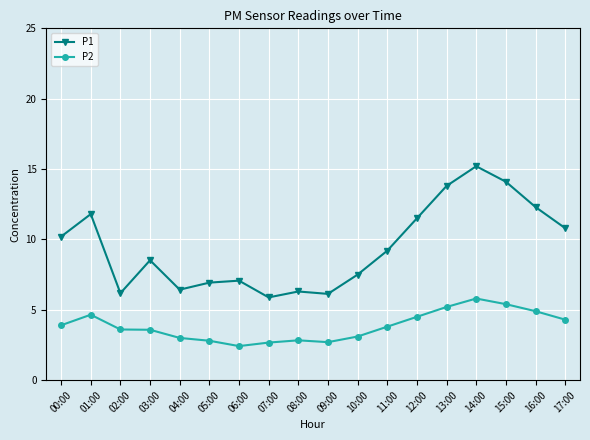

True or false: P1 and P2 intersect in this chart.

False